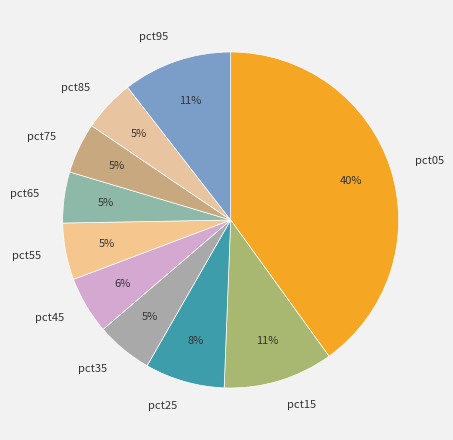

To the nearest percent, what is the average slice percentage?

10%